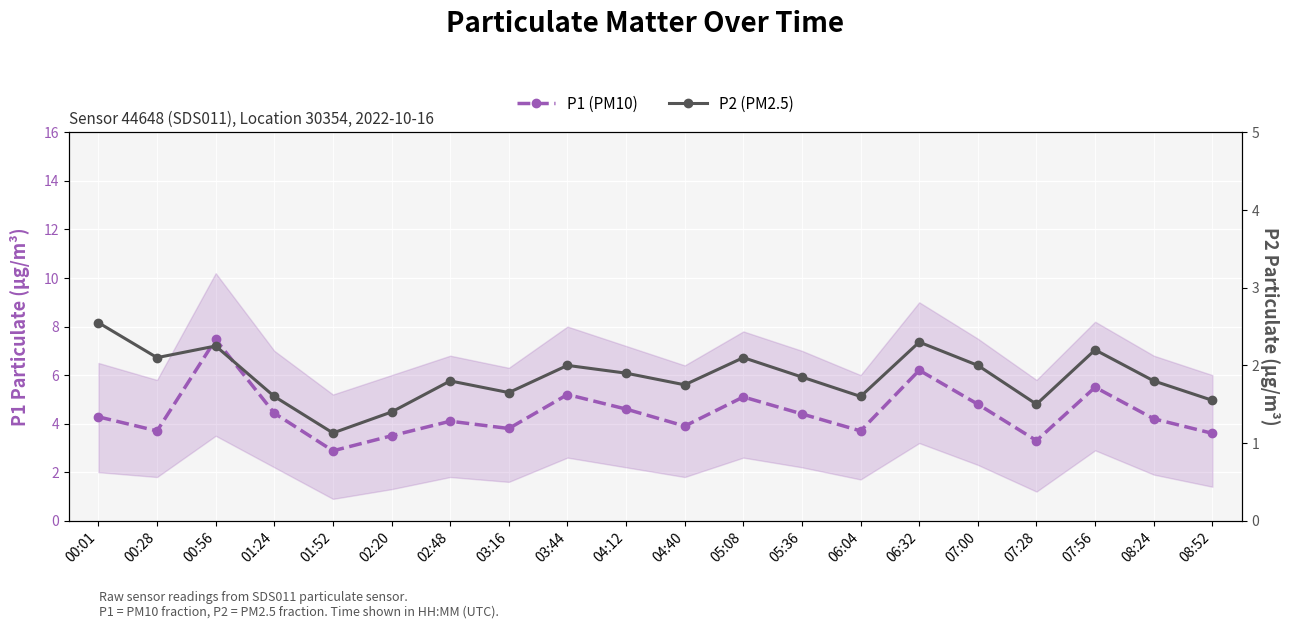

What is the highest value of the P2 (PM2.5) series?

2.5